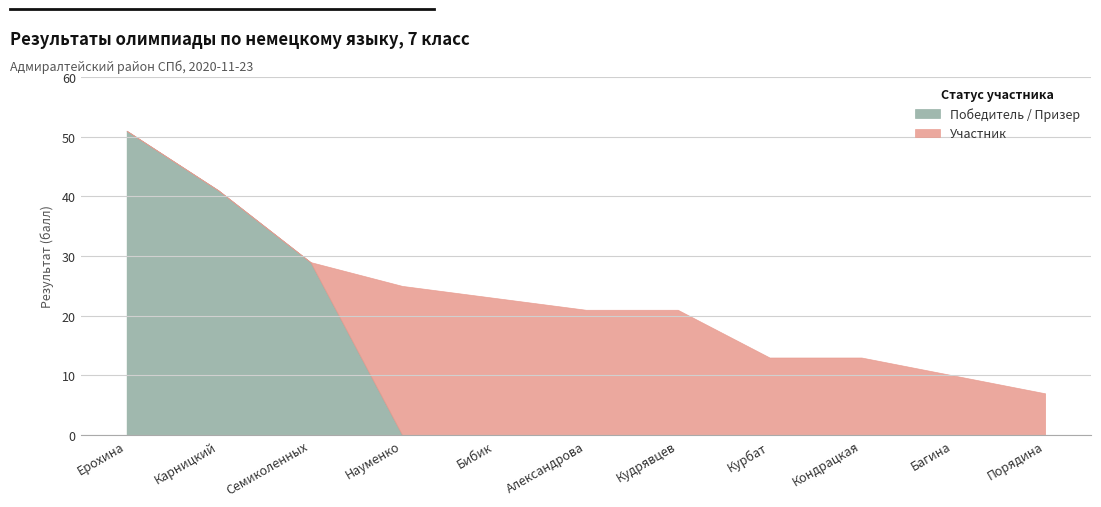

What is the difference between the Участник values at Науменко and Александрова?

4